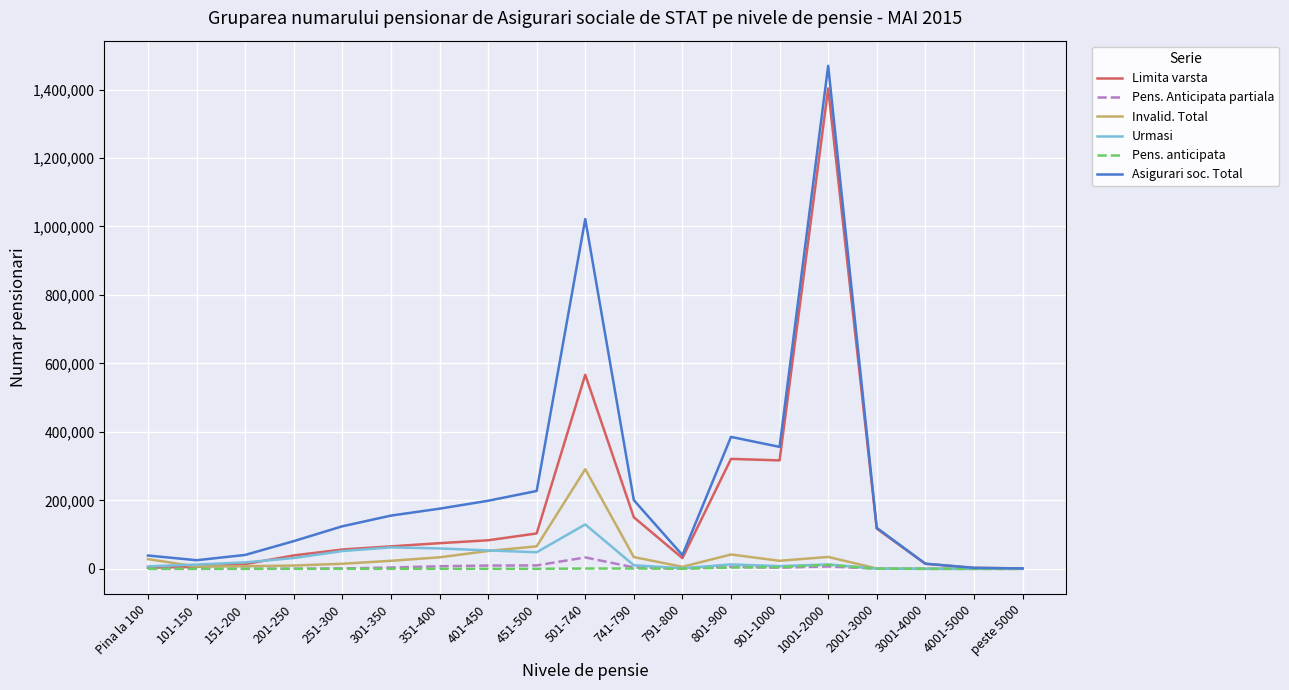

What position from the right is 251-300?

15